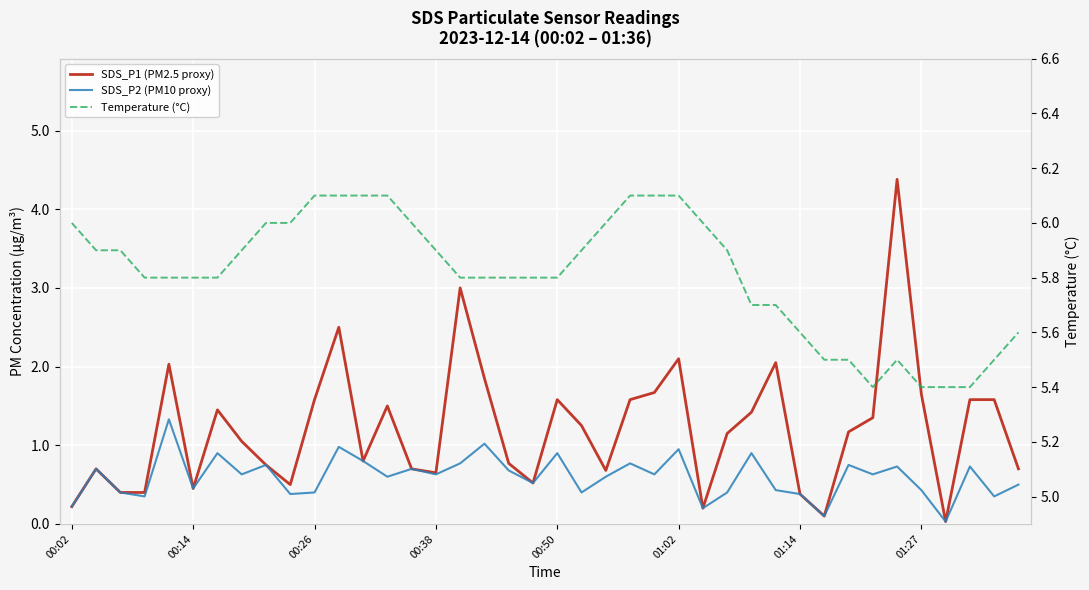

How many interior local peaks does the SDS_P1 (PM2.5 proxy) series have?

10